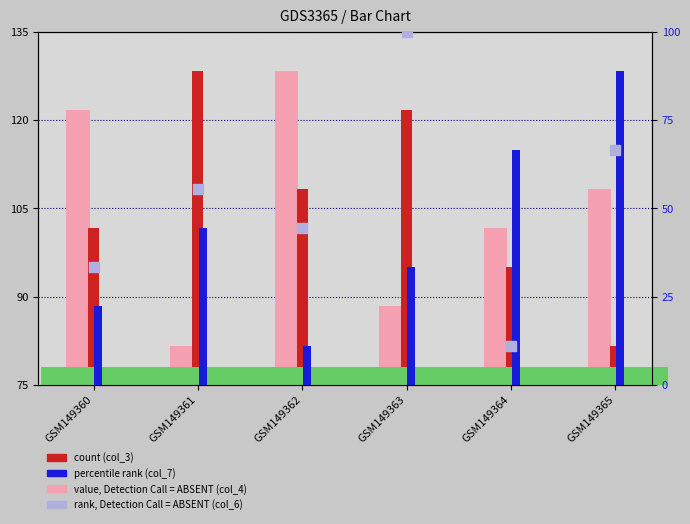

What is the total value across all series at GSM149364?

274.4